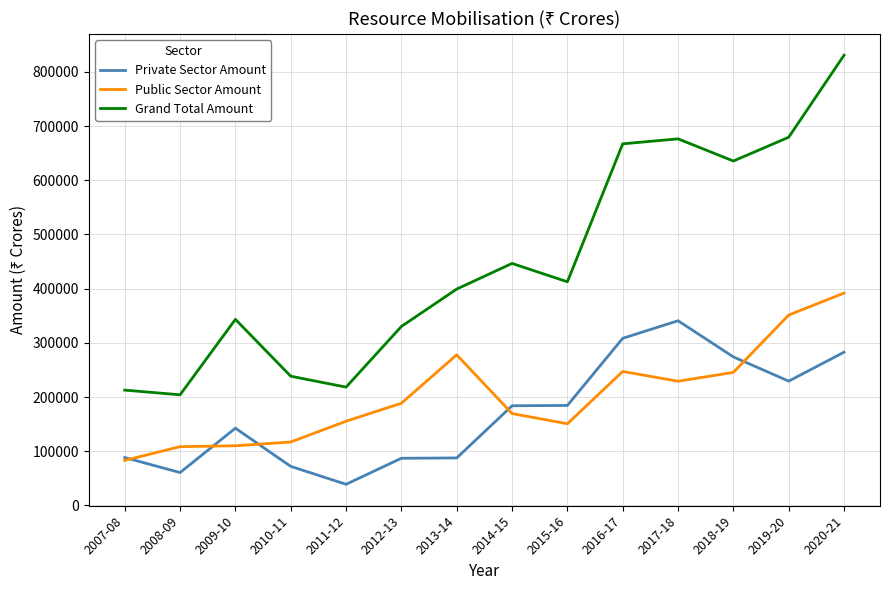

What value does the Public Sector Amount series have at 2019-20, to the nearest 50?

351250